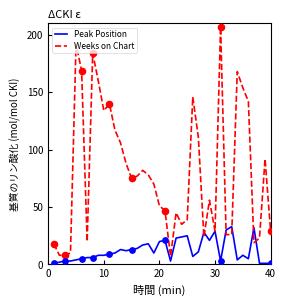

Which series has the largest total across all categories?

Weeks on Chart